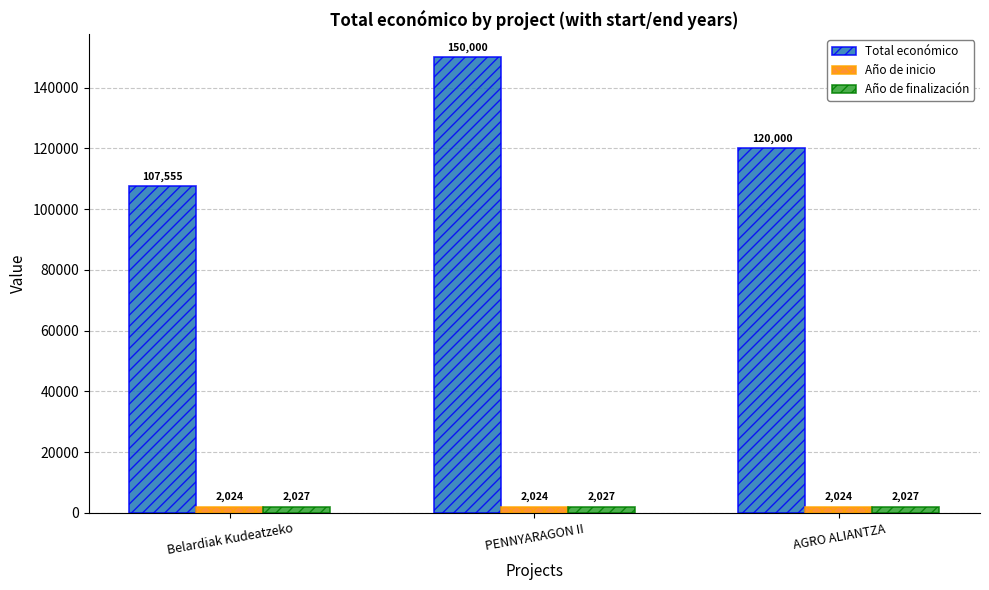

At how many categories does at least one series exceed 21337?

3